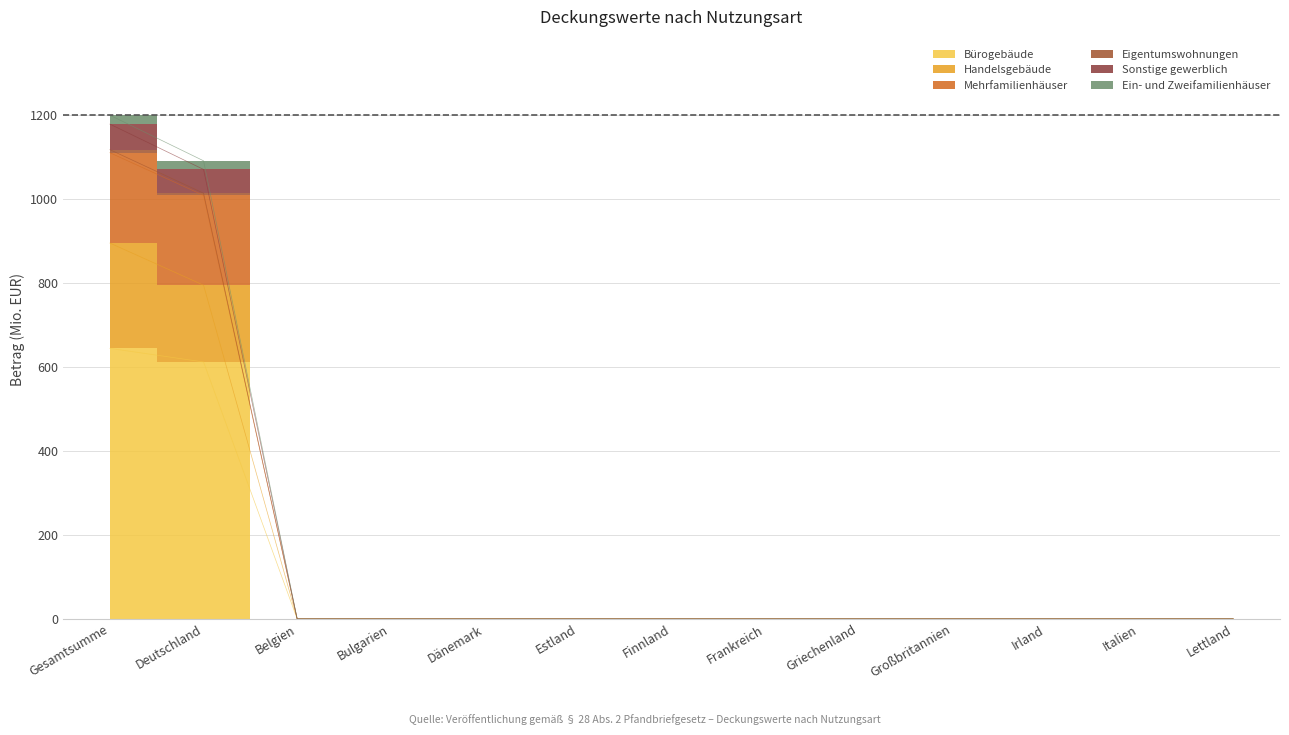

Which category has the highest value in the Ein- und Zweifamilienhäuser series?

Gesamtsumme